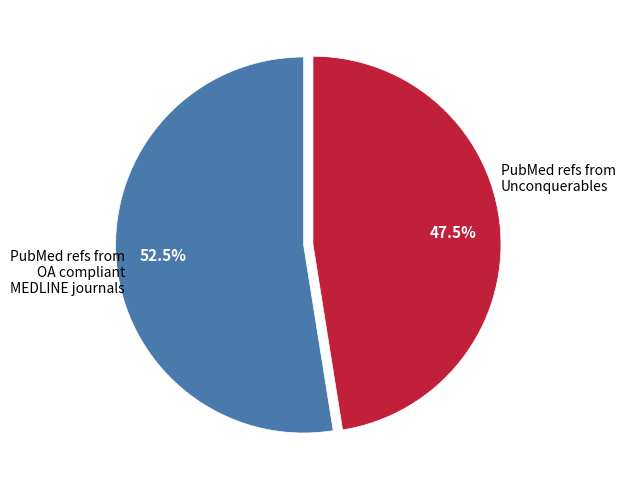

Does any single category account for the majority?

Yes